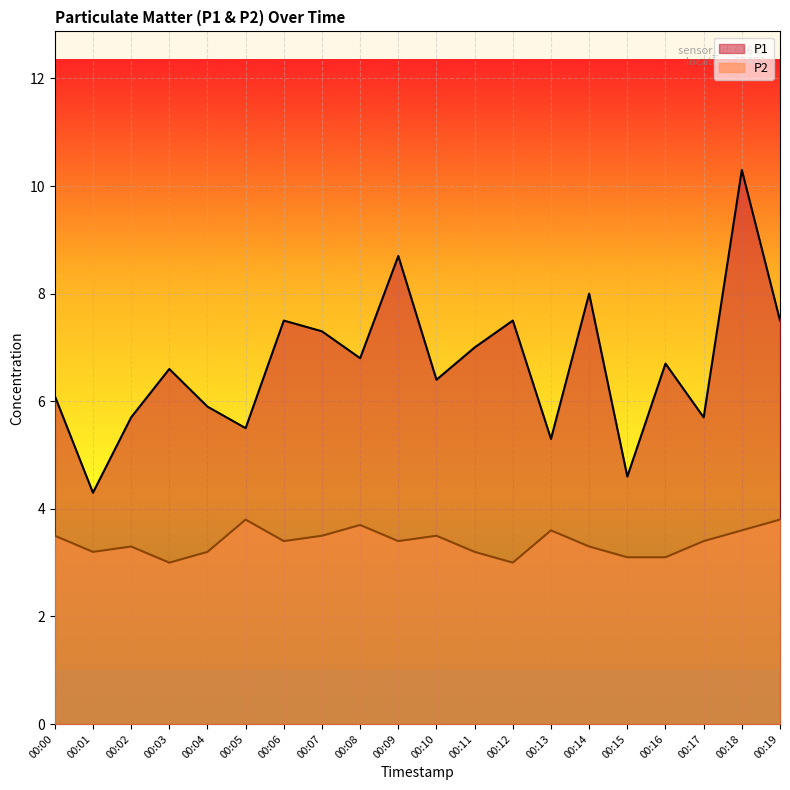

List the labels in order of P2 value, largest first.

00:05, 00:19, 00:08, 00:13, 00:18, 00:00, 00:07, 00:10, 00:06, 00:09, 00:17, 00:02, 00:14, 00:01, 00:04, 00:11, 00:15, 00:16, 00:03, 00:12